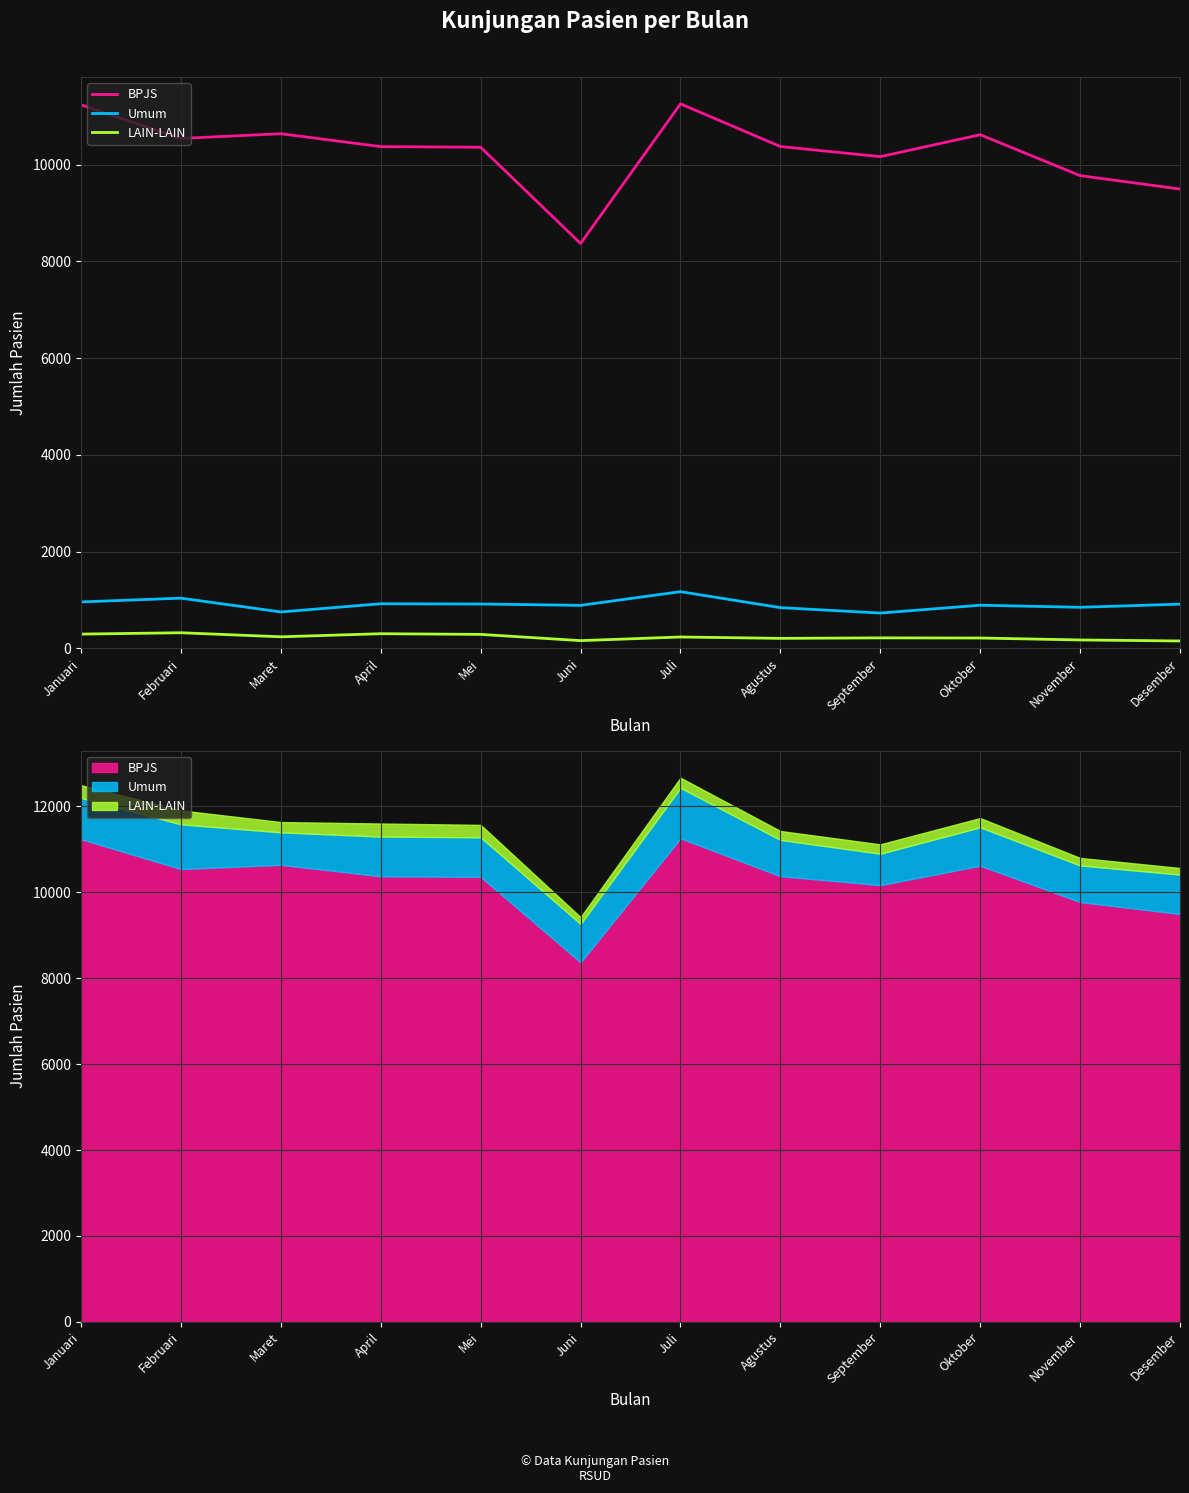

Is it true that Umum equals 440 at Juli?

False